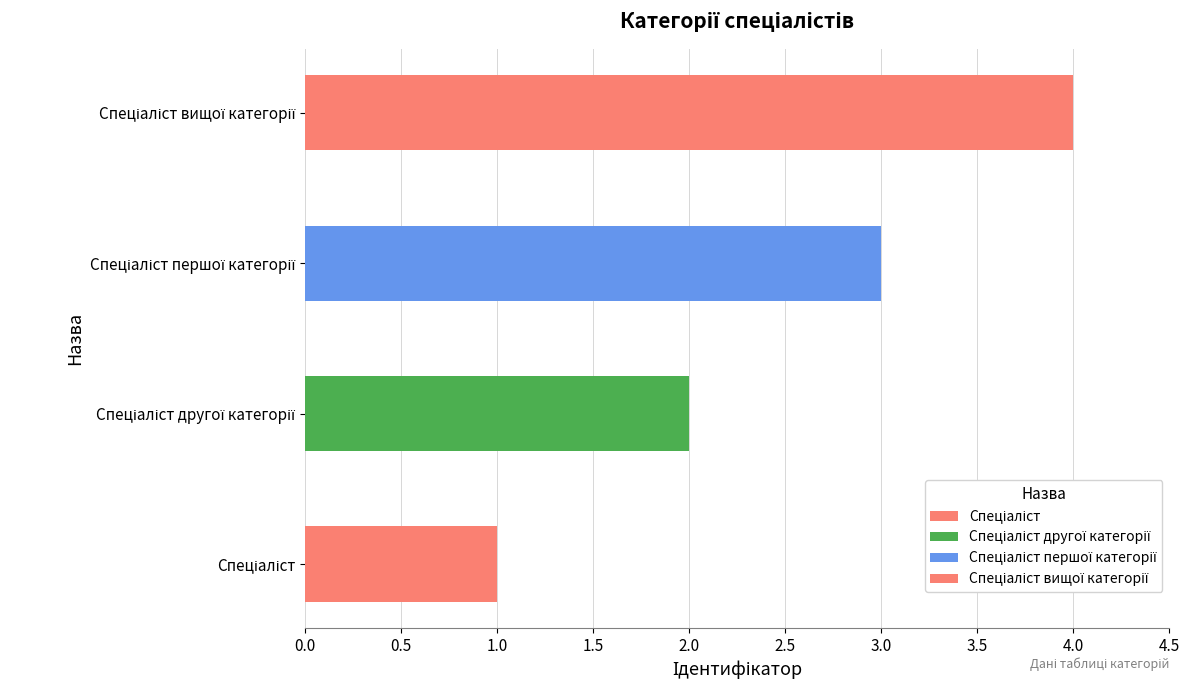

What is the maximum value shown in the chart?

4